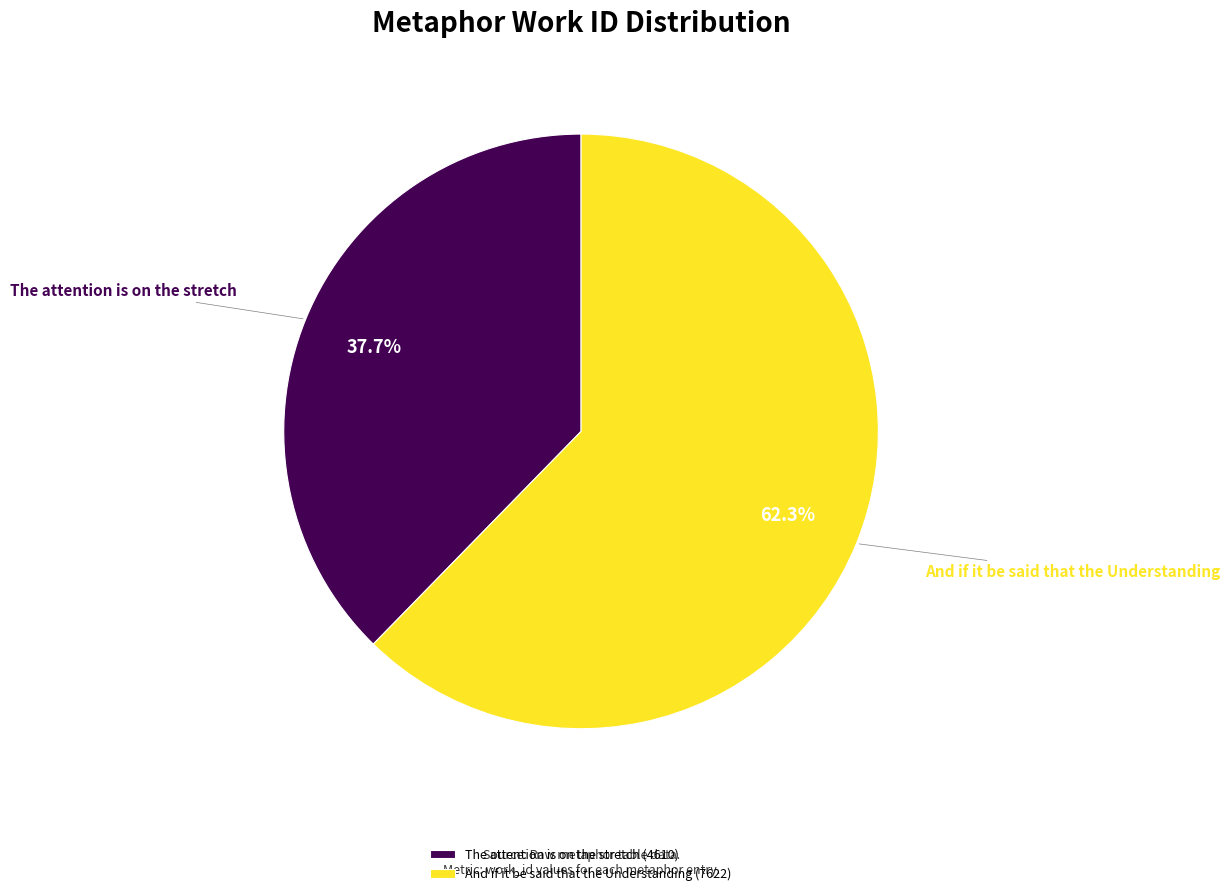

To the nearest percent, what percentage of the pie is And if it be said that the Understanding?

62%